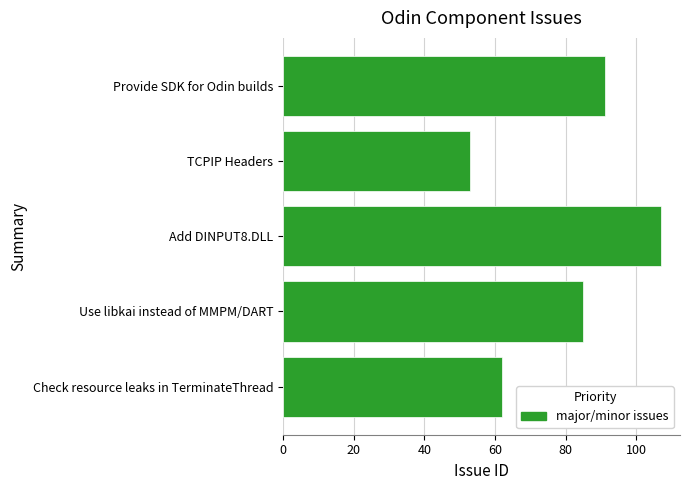

Reading bottom to top, extract all data points from this chart.

62	85	107	53	91